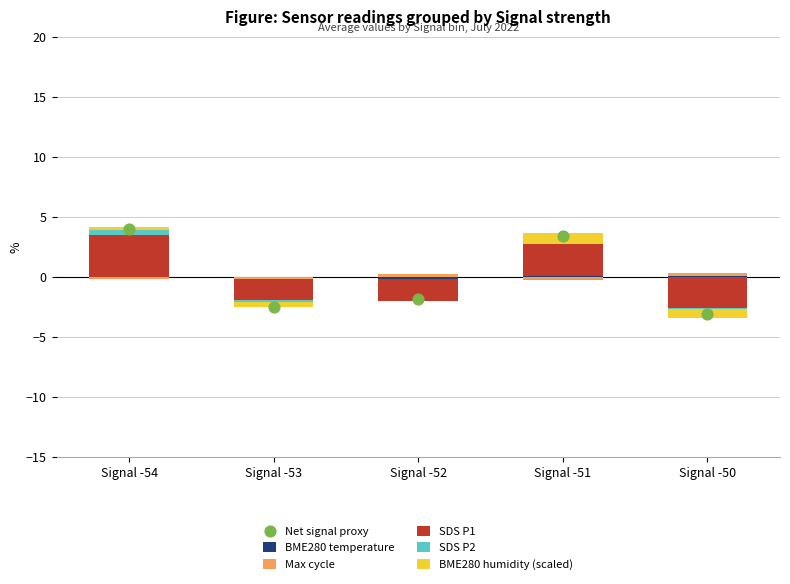

Is the value of Max cycle at Signal -52 greater than the value of Net signal proxy at Signal -52?

Yes